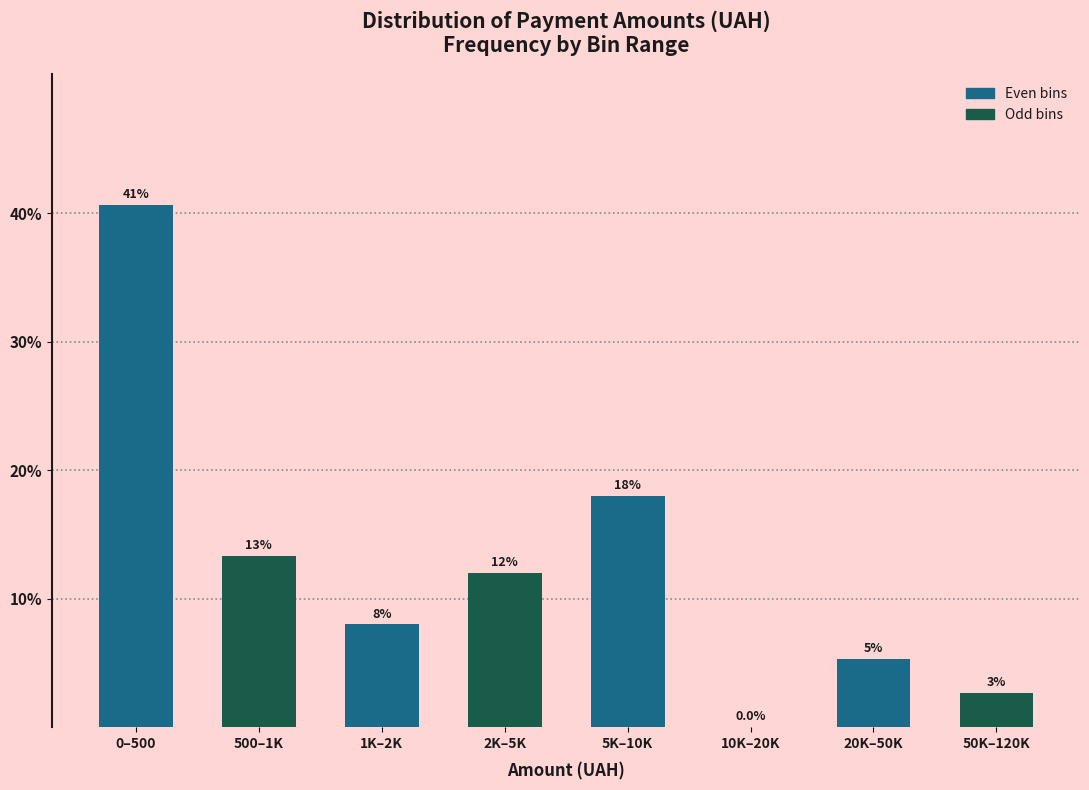

Between 50K–120K and 500–1K, which is larger?

500–1K